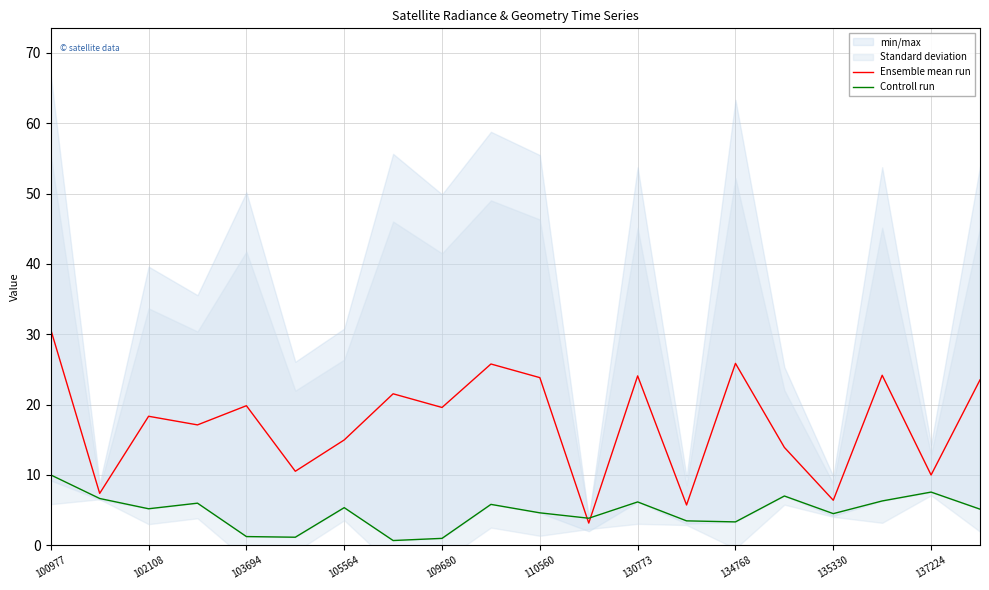

What is the maximum value for Controll run?

10.0